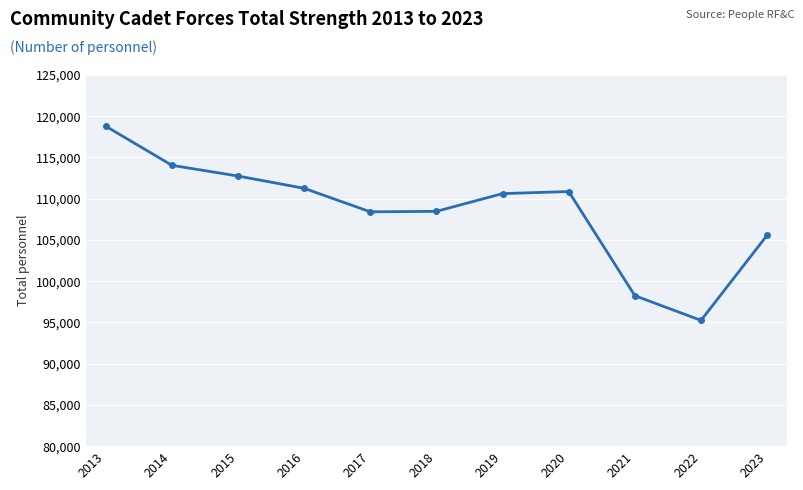

What is the change in value from 2015 to 2019?

-2130